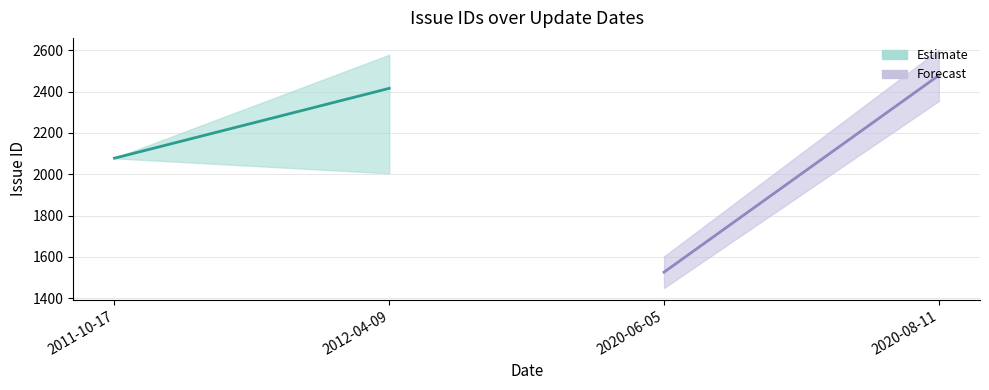

What is the greatest value displayed?

2578